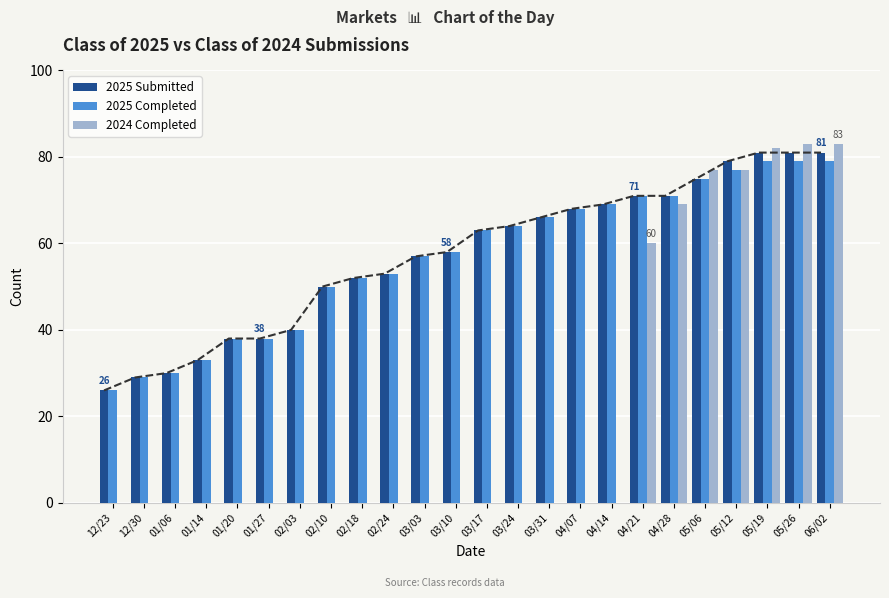

At which category is the sum across all series the highest?

05/26